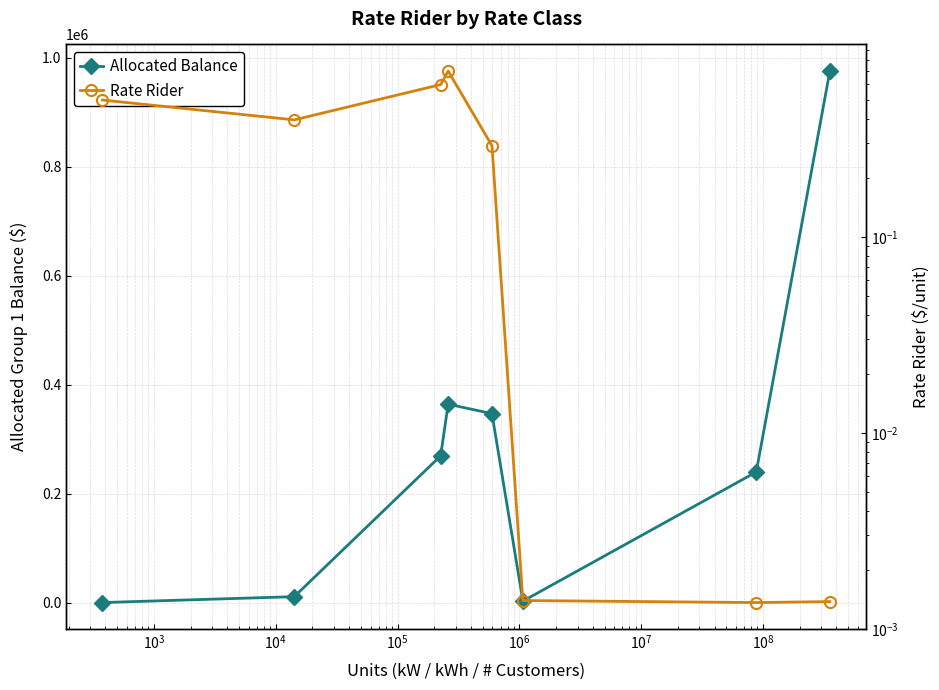

True or false: Allocated Balance and Rate Rider cross at least once.

False